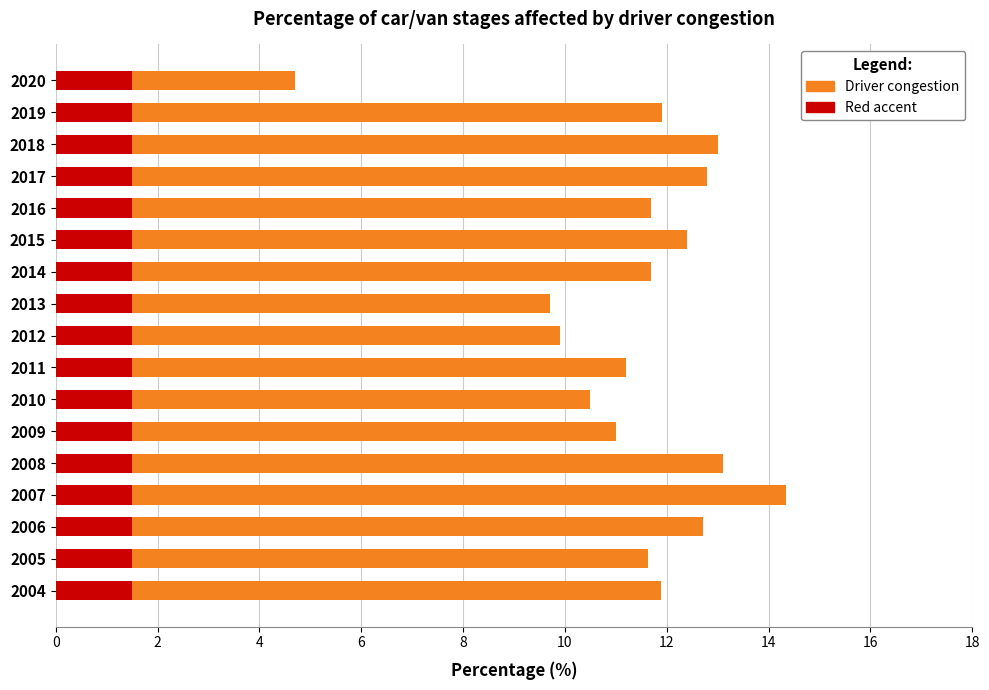

What is the maximum value shown in the chart?

14.3